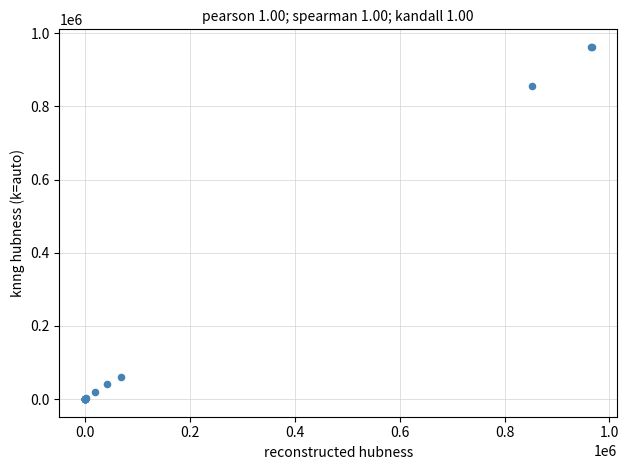

What Y value in the scatter plot is closest to 481206?

855590.4